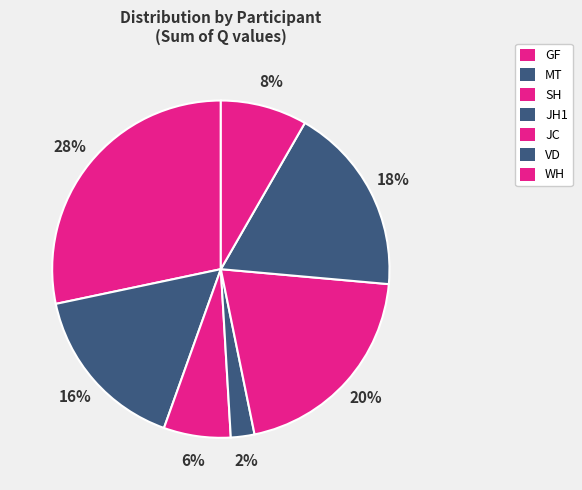

How many slices are in this pie chart?

7